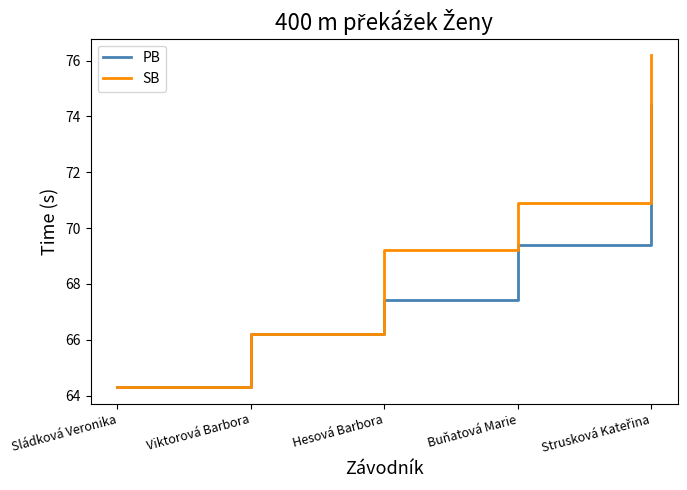

How many categories are shown in the chart?

5